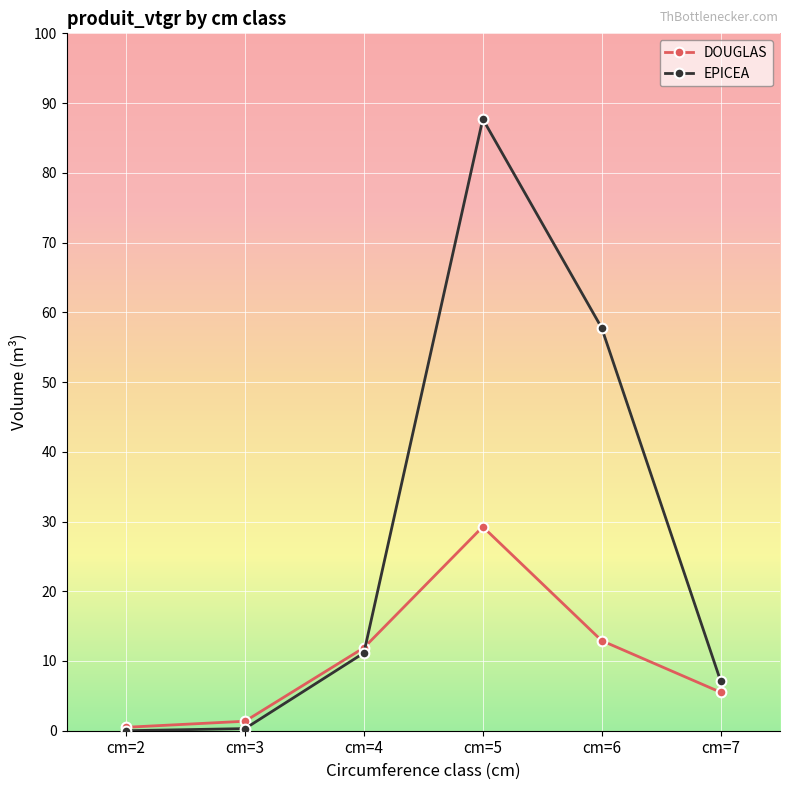

Which series has the widest spread of values?

EPICEA